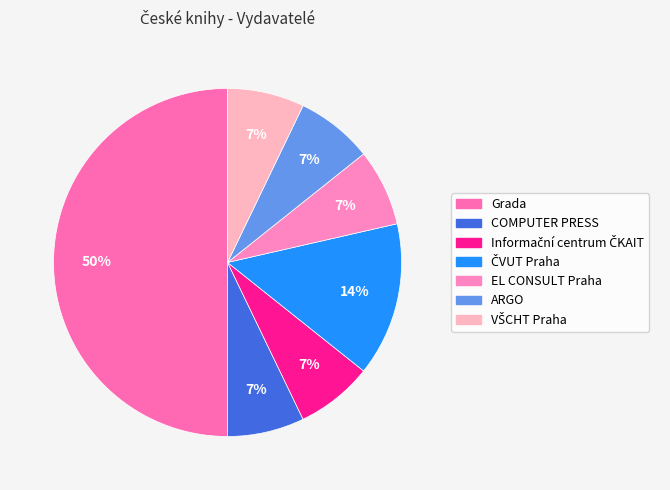

Is it true that COMPUTER PRESS is 7% of the pie?

True